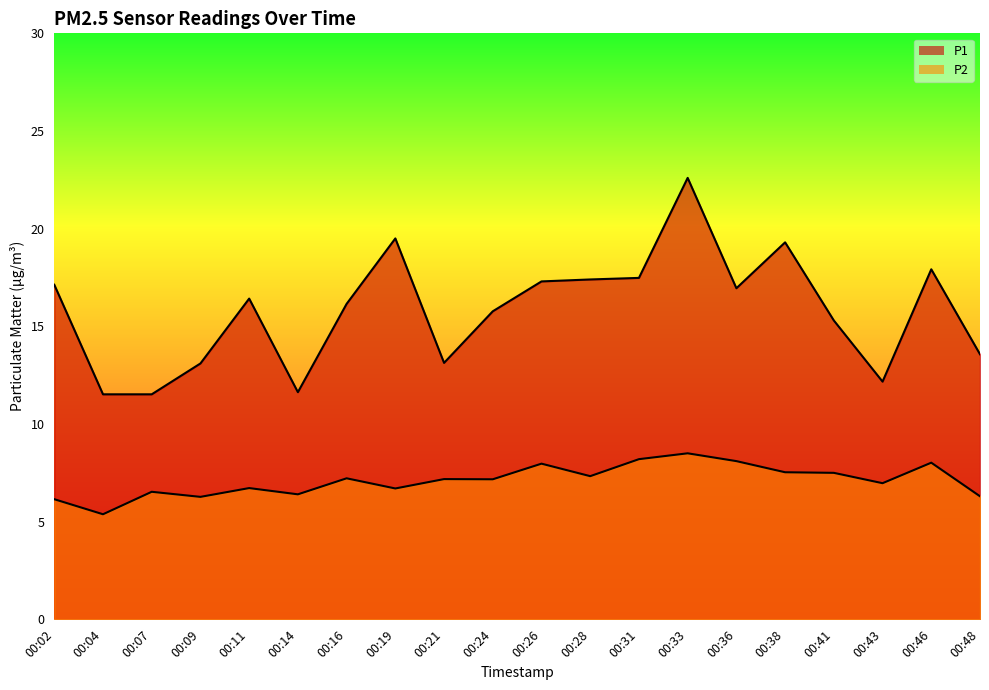

At which label is P2 closest to 6?

00:02